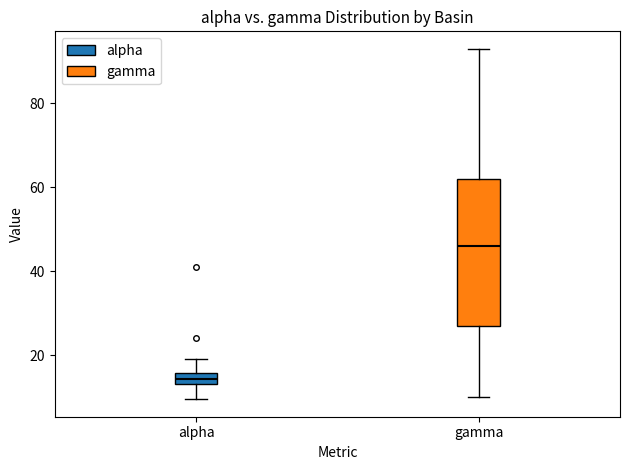

Which box's median line is the highest?

gamma